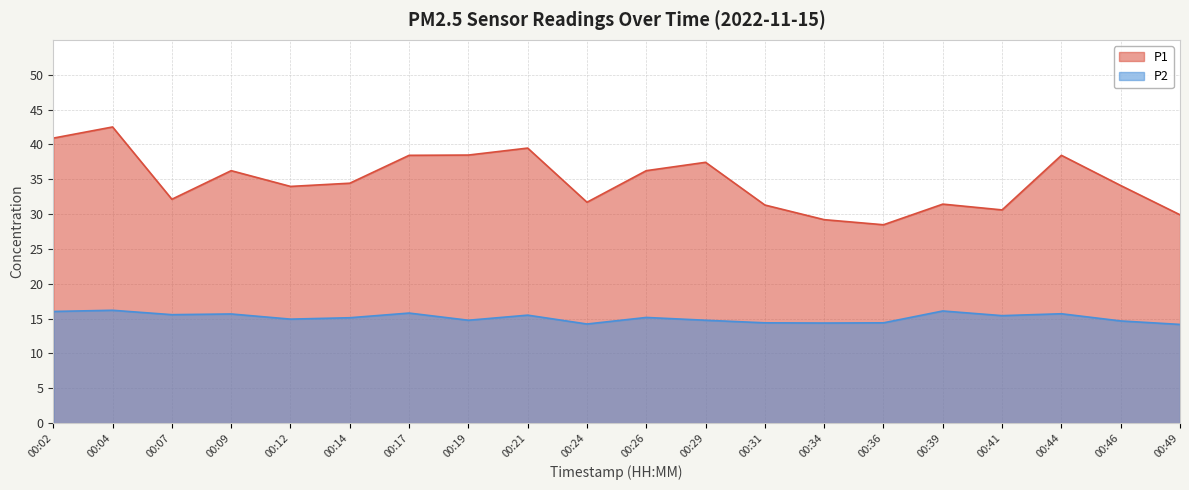

Rank the categories by P1 value from highest to lowest.

00:04, 00:02, 00:21, 00:19, 00:17, 00:44, 00:29, 00:09, 00:26, 00:14, 00:46, 00:12, 00:07, 00:24, 00:39, 00:31, 00:41, 00:49, 00:34, 00:36